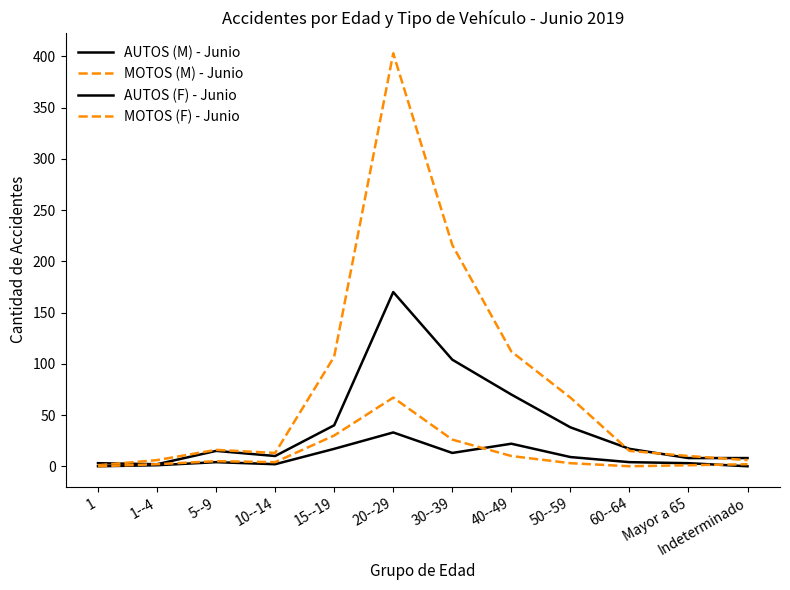

What is the maximum value for MOTOS (M) - Junio?

403